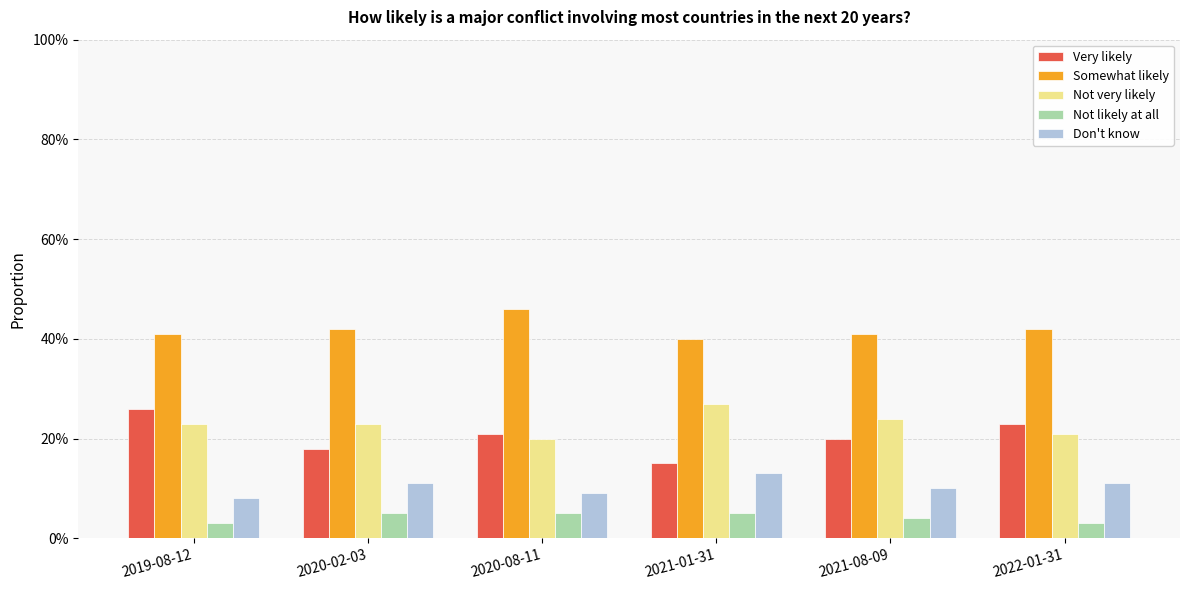

What is the difference between the maximum and second lowest values in the Somewhat likely series?

0.1